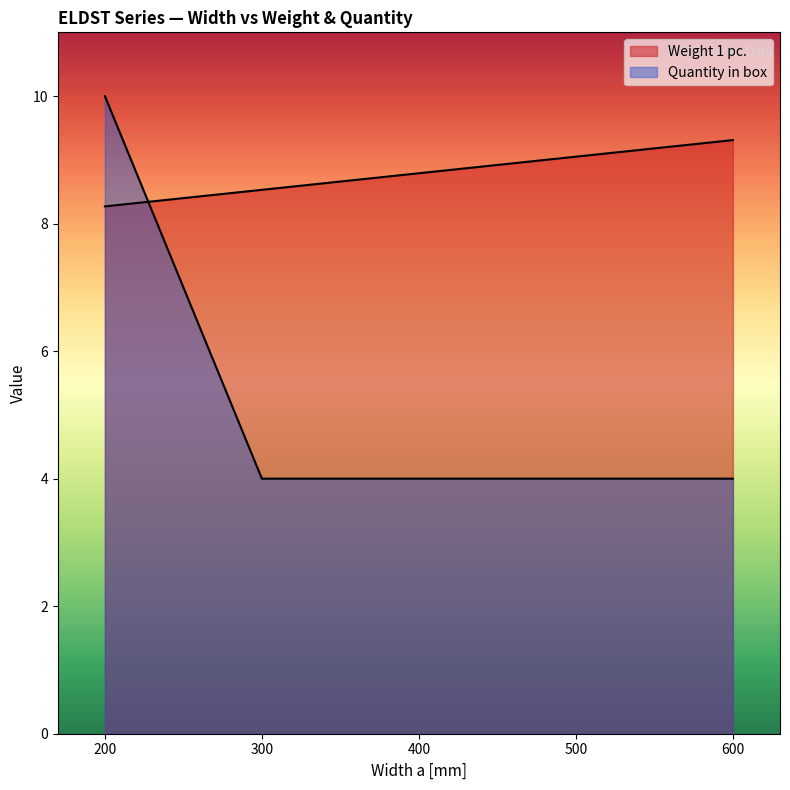

What is the sum of all Quantity in box values?

26.0